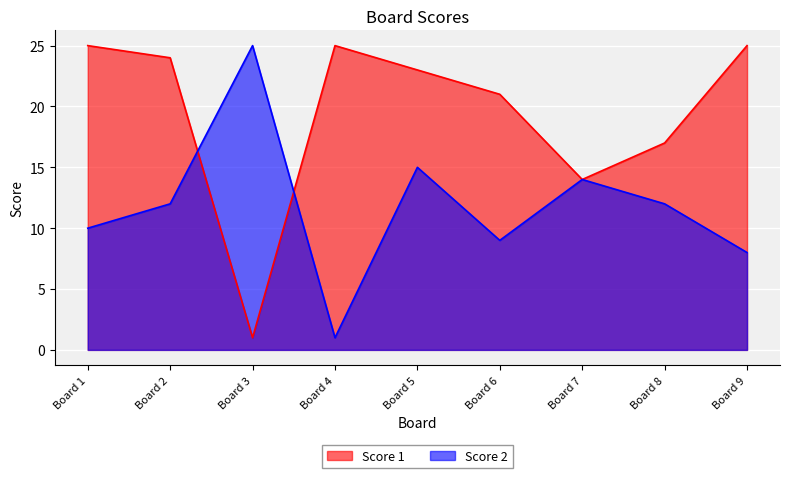

Reading left to right, extract all data points from this chart.

Score 1: 25	24	1	25	23	21	14	17	25
Score 2: 10	12	25	1	15	9	14	12	8